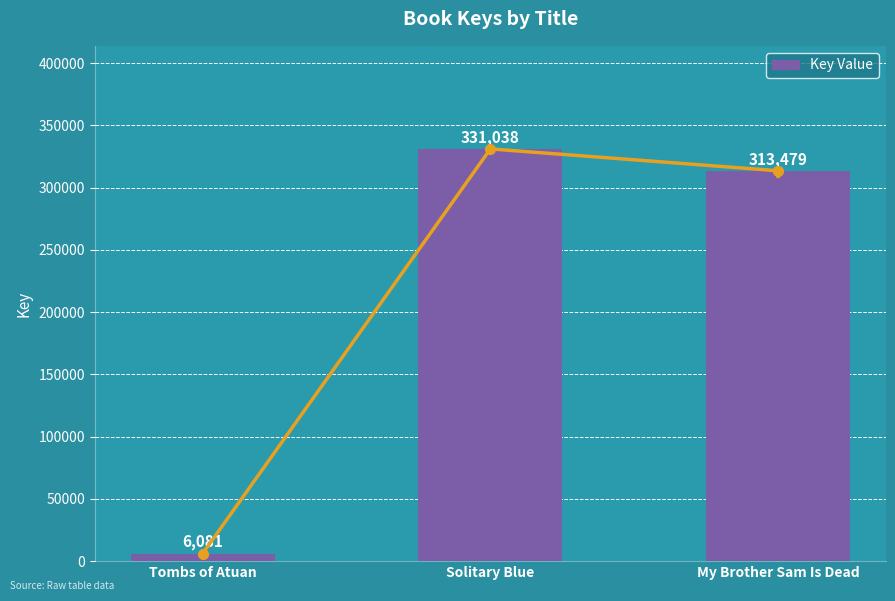

Where is Trend nearest to the value 168559?

My Brother Sam Is Dead